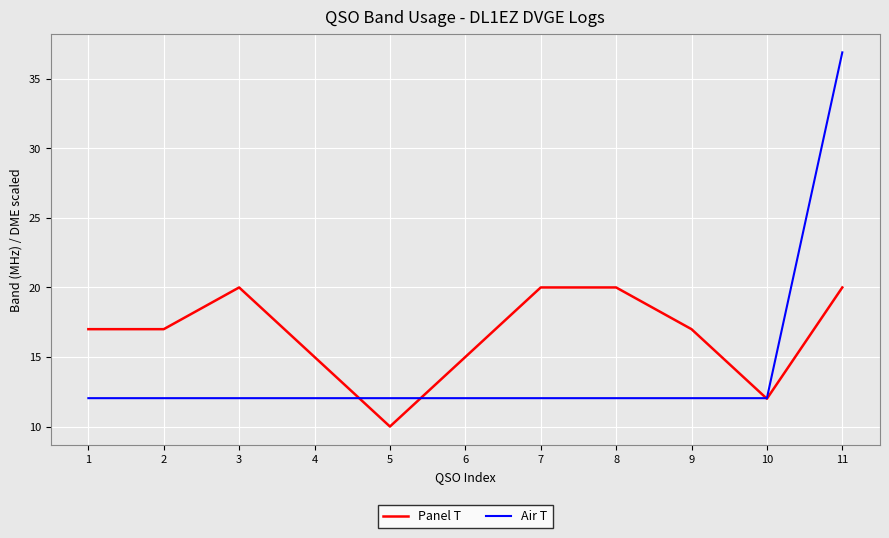

What is the average value of the Panel T series?

16.6